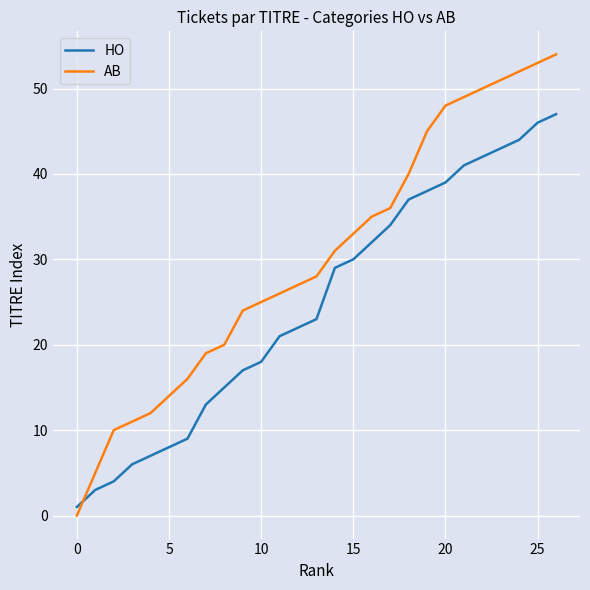

Does the chart have visible grid lines?

Yes